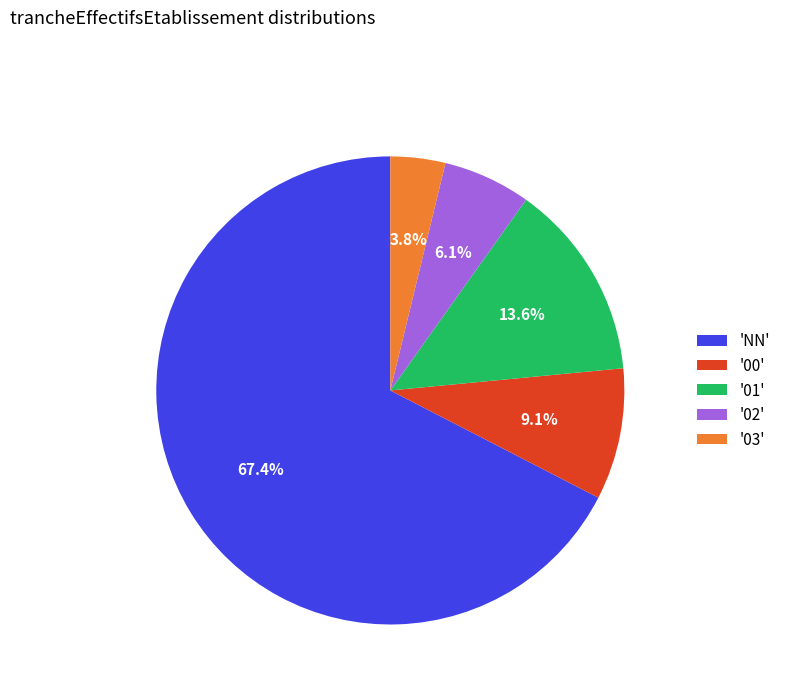

Which has a higher value, '03' or '00'?

'00'